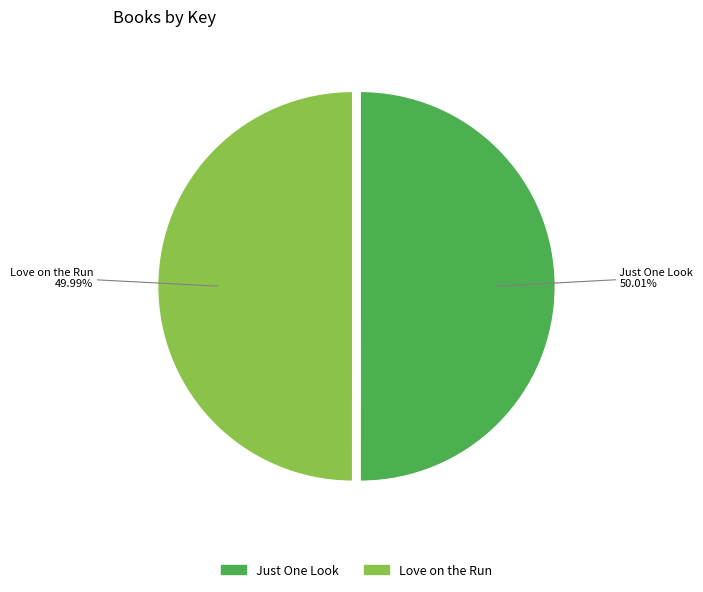

What is the total percentage of Just One Look and Love on the Run?

100.0%